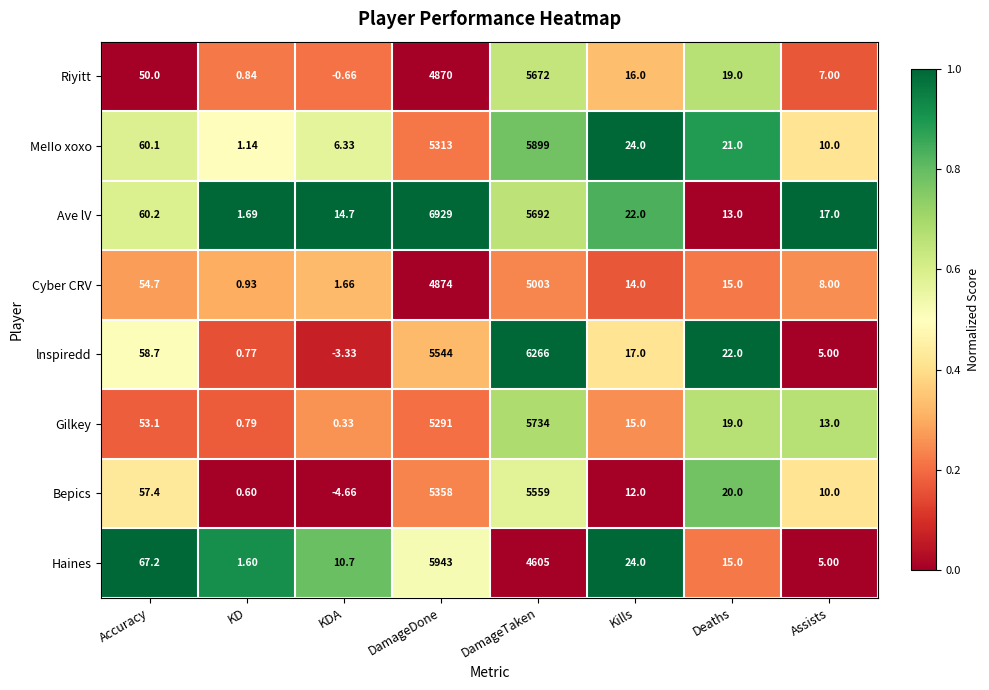

Rank the series by their maximum value, from highest to lowest.

Ave lV, lnspiredd, Haines, MeIIo xoxo, Gilkey, Riyitt, Bepics, Cyber CRV